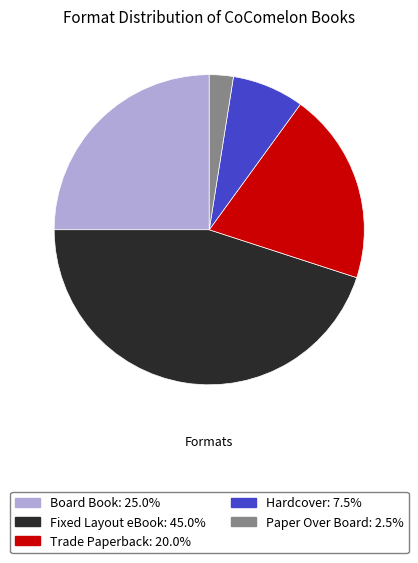

Rank the categories by value from lowest to highest.

Paper Over Board, Hardcover, Trade Paperback, Board Book, Fixed Layout eBook